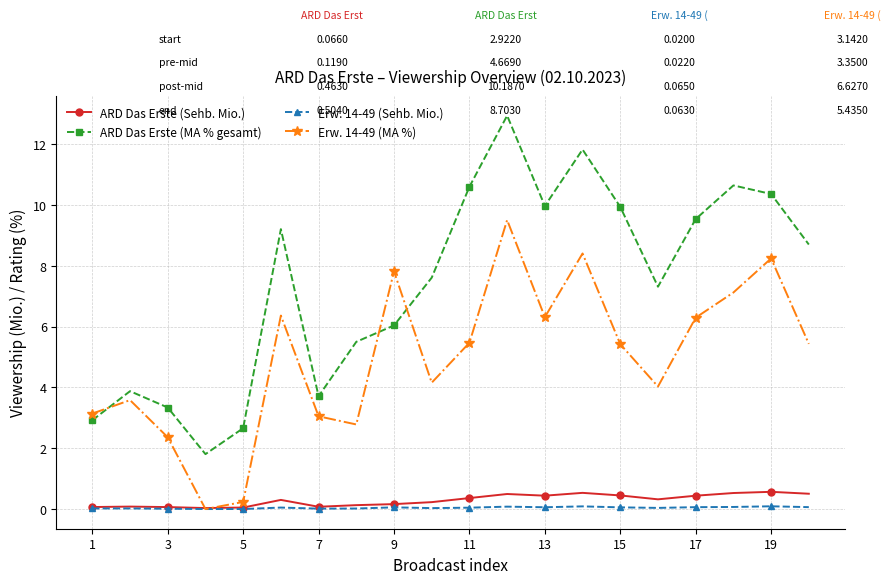

What is the greatest value displayed?

12.9